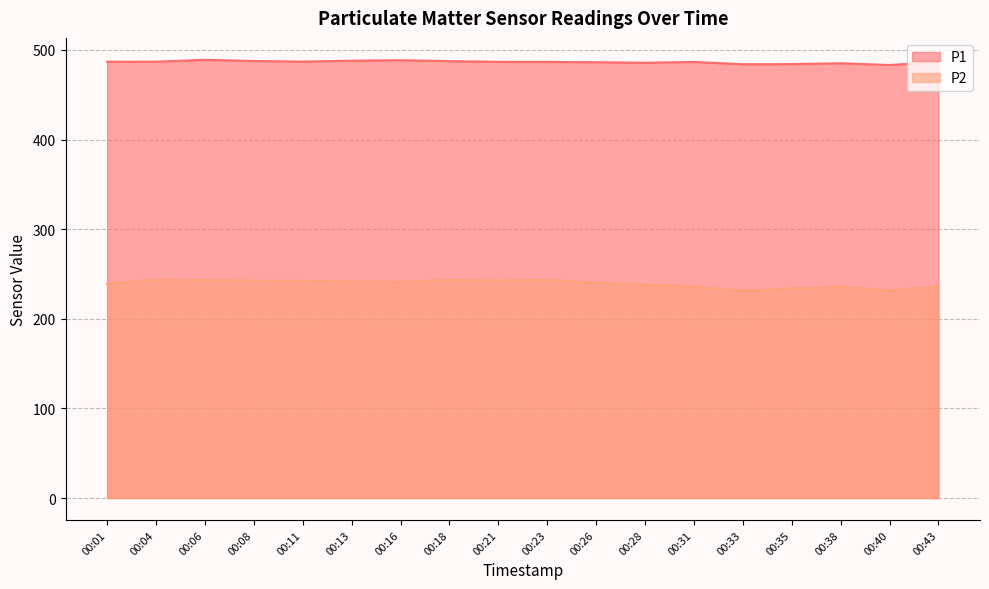

At which category does P2 reach its first local valley?

00:16